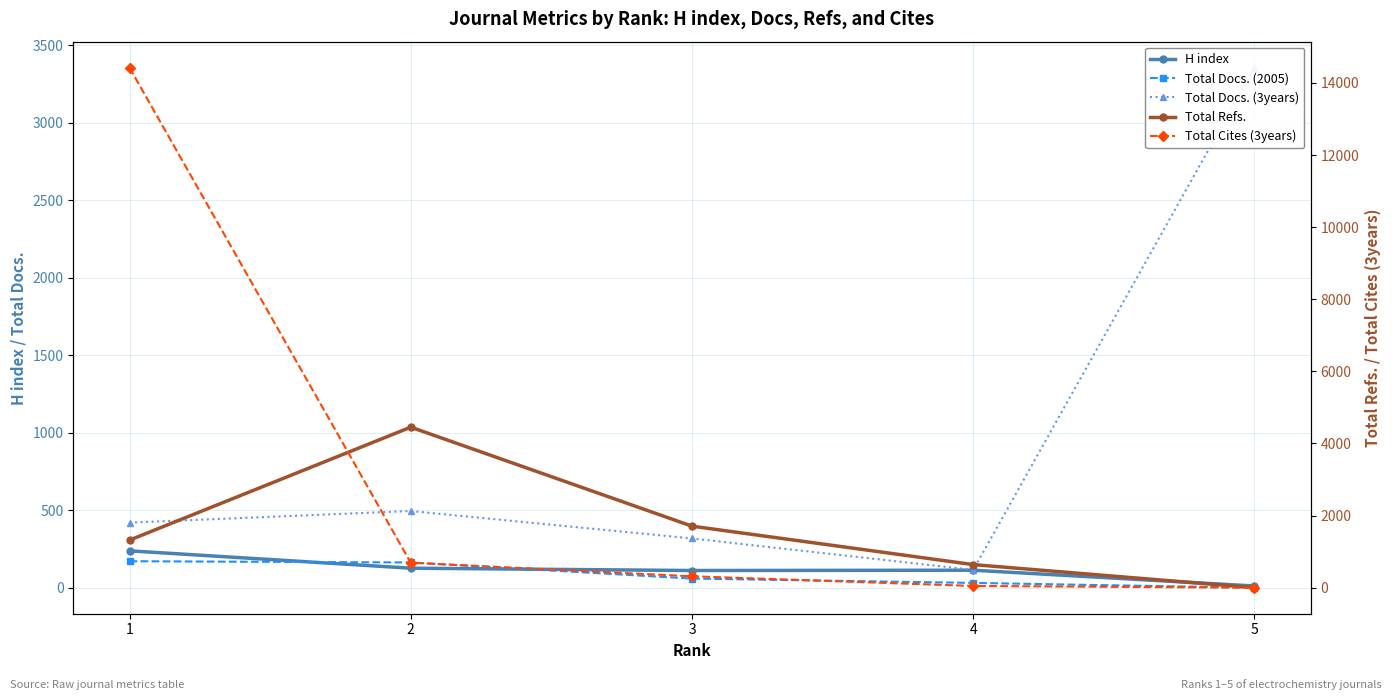

Is the value of Total Docs. (3years) at 5 greater than the value of H index at 2?

Yes